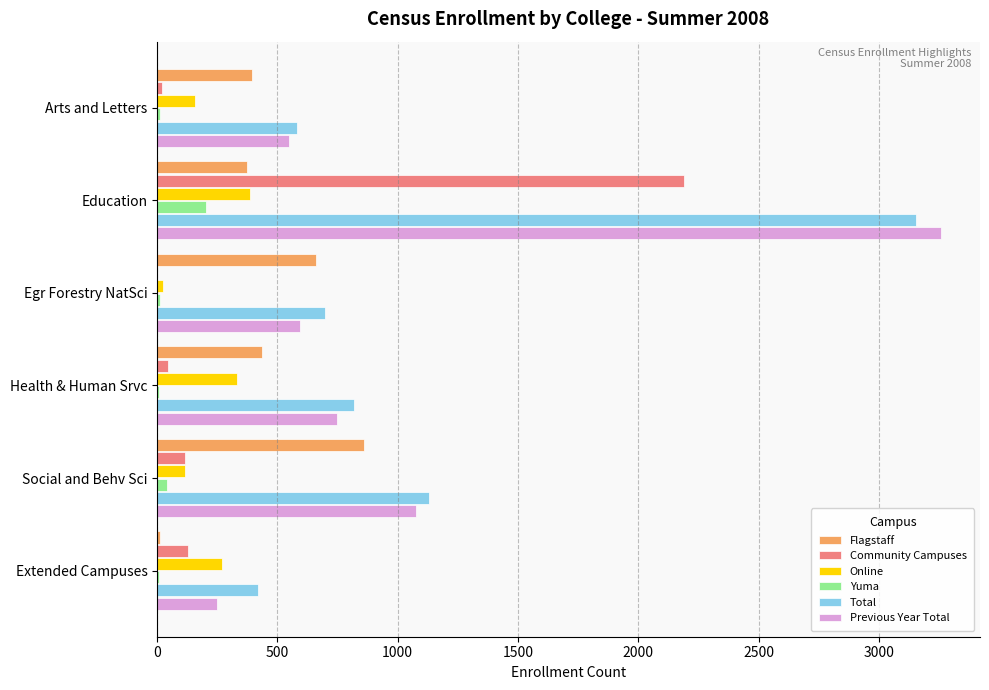

Is the value of Yuma at Arts and Letters greater than the value of Total at Health & Human Srvc?

No